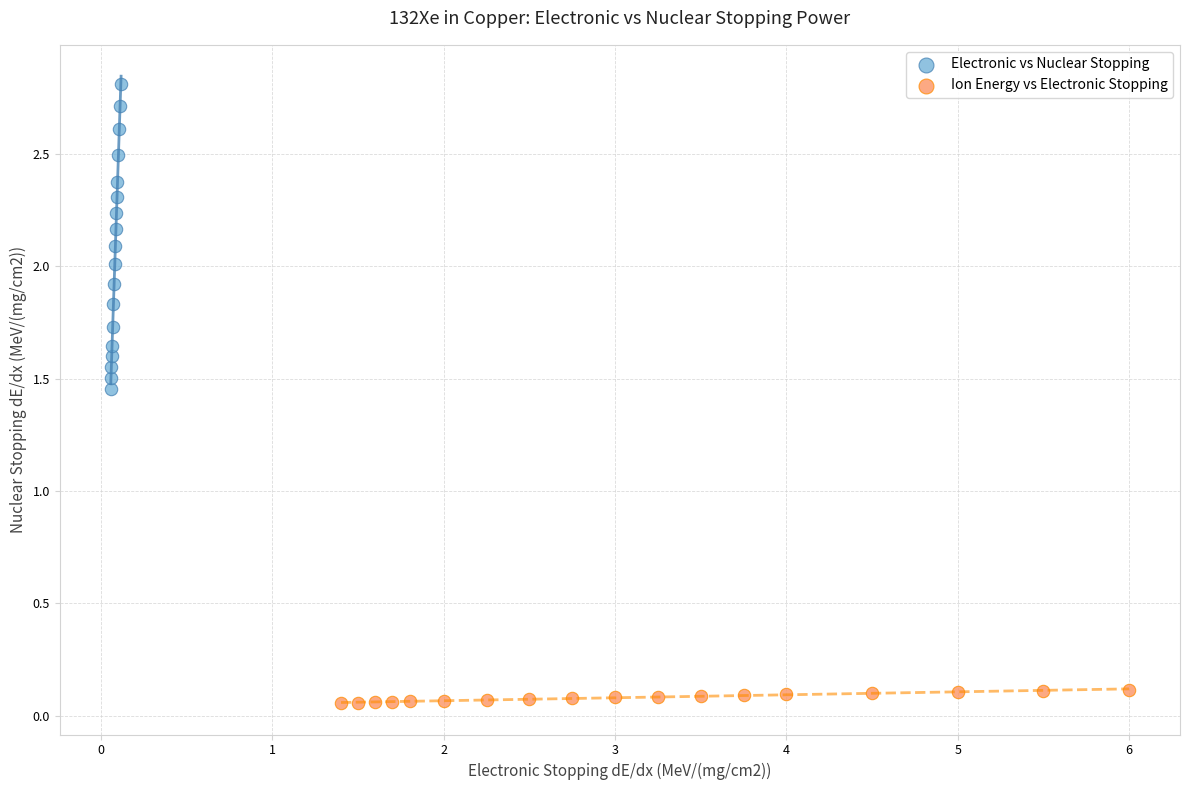

Which series contains the highest Y value?

Electronic vs Nuclear Stopping